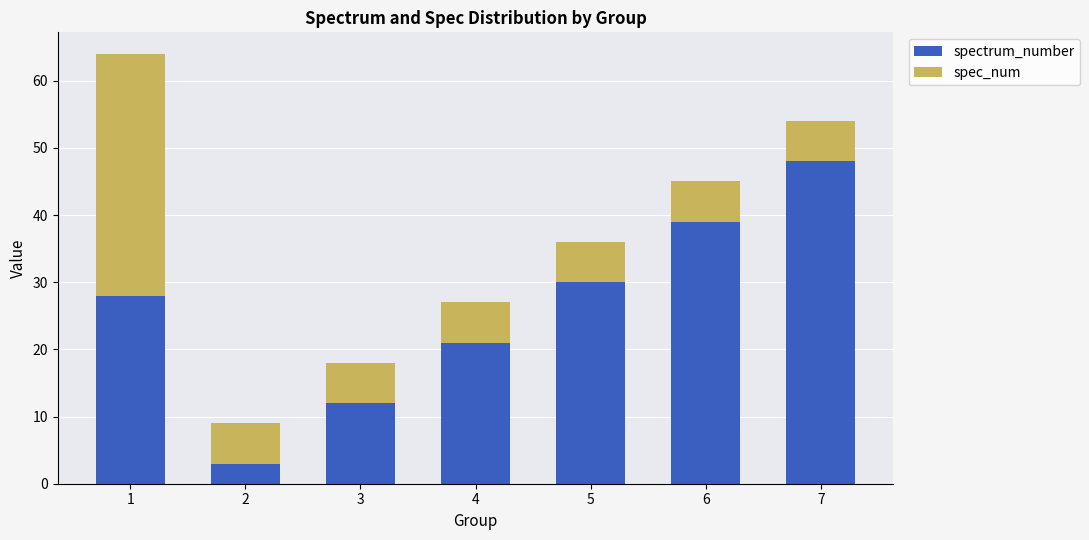

Reading right to left, transcribe the values for spectrum_number.

48	39	30	21	12	3	28